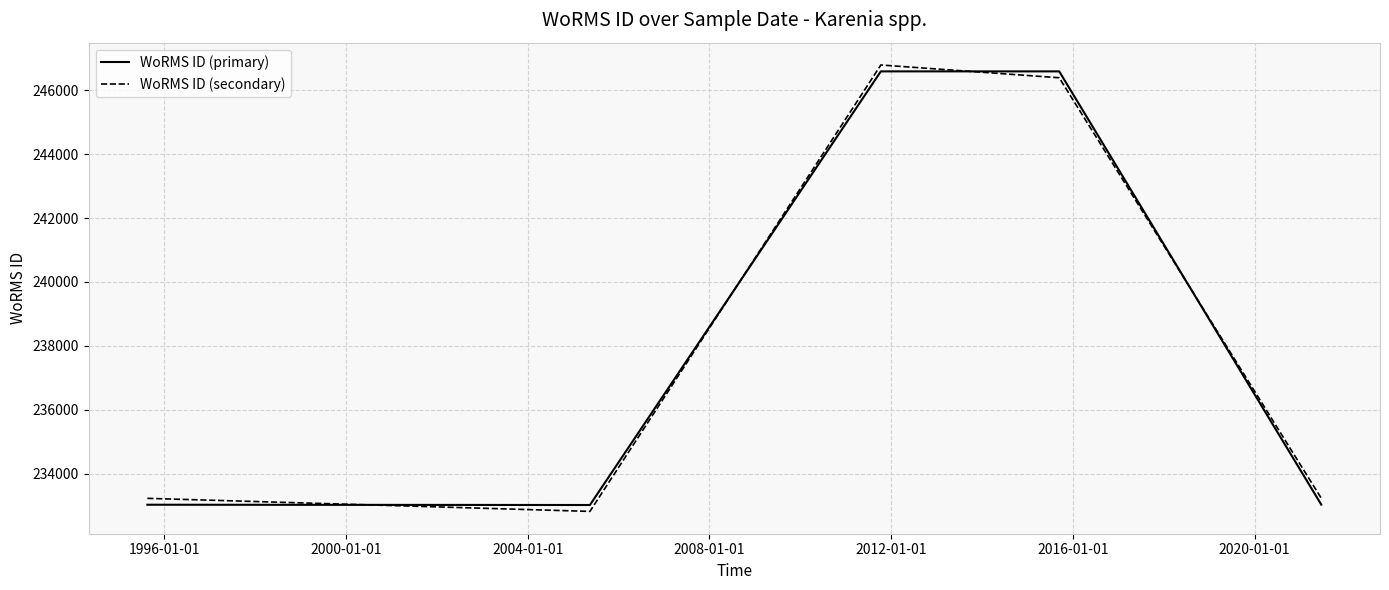

At how many categories does at least one series exceed 240942?

2